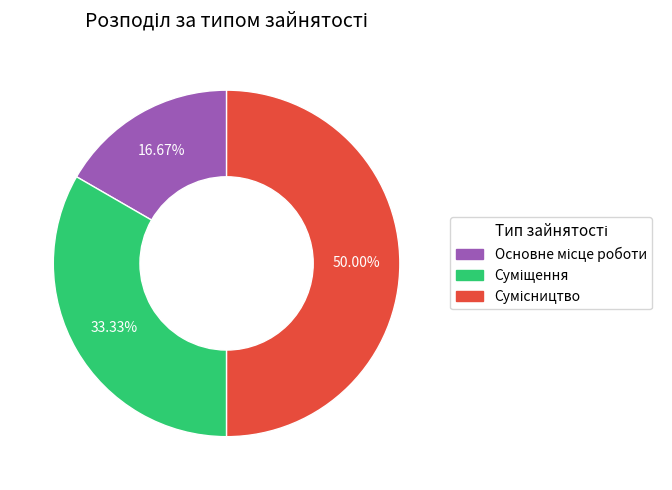

Count the number of slices in the pie.

3